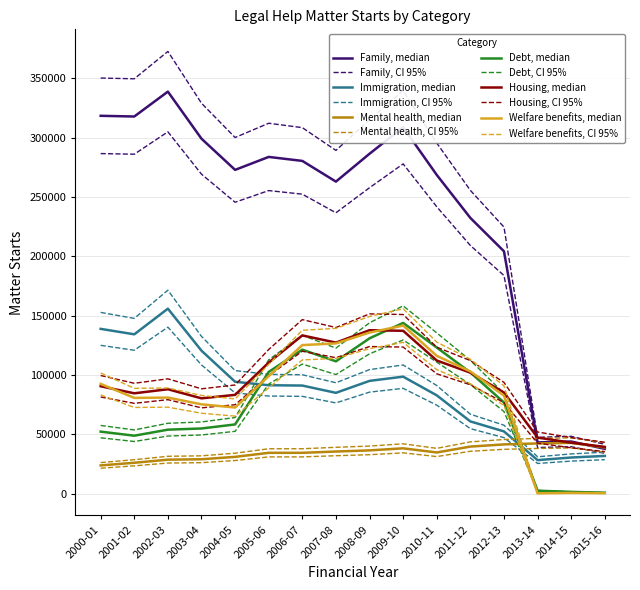

At which label does Housing reach its peak?

2008-09